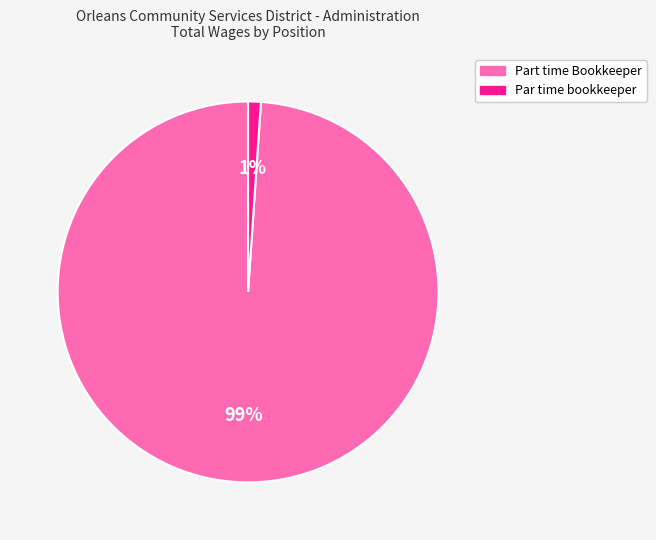

Which slice is the largest?

Part time Bookkeeper